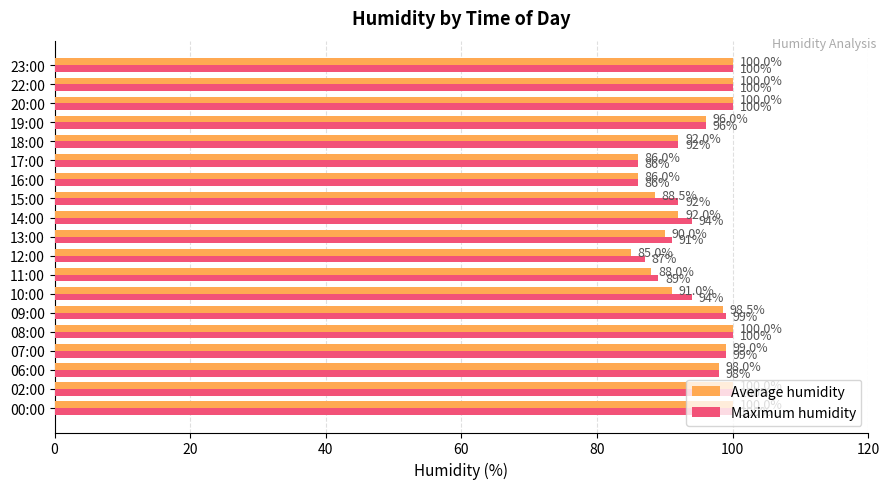

What is the difference between the second highest and second lowest values in the Average humidity series?

14.0